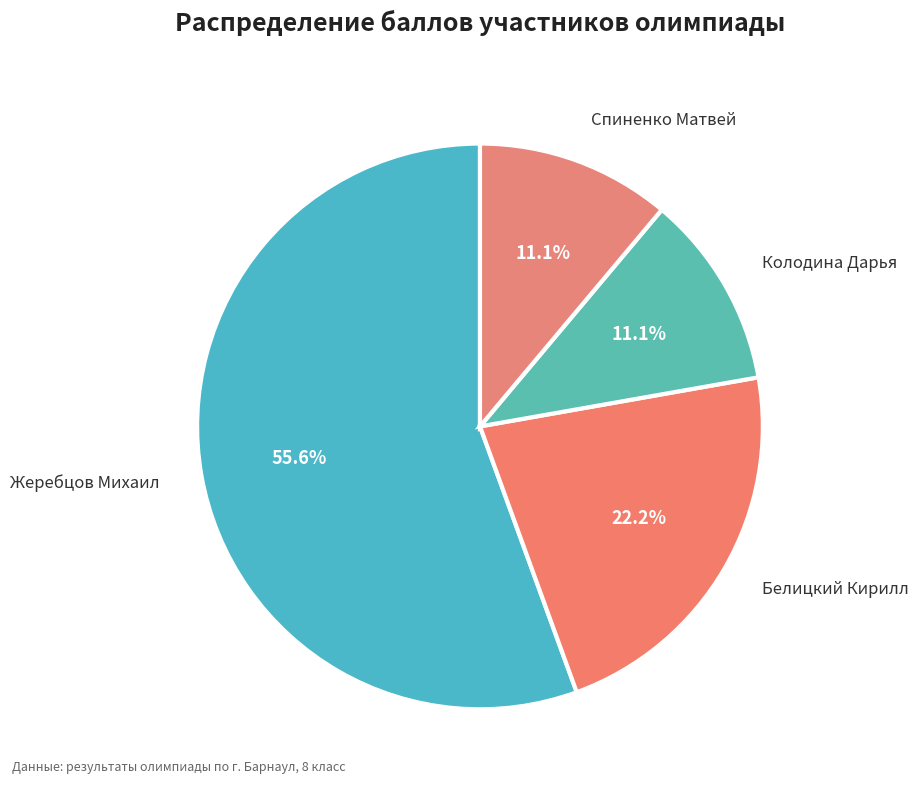

Which slice is the largest?

Жеребцов Михаил